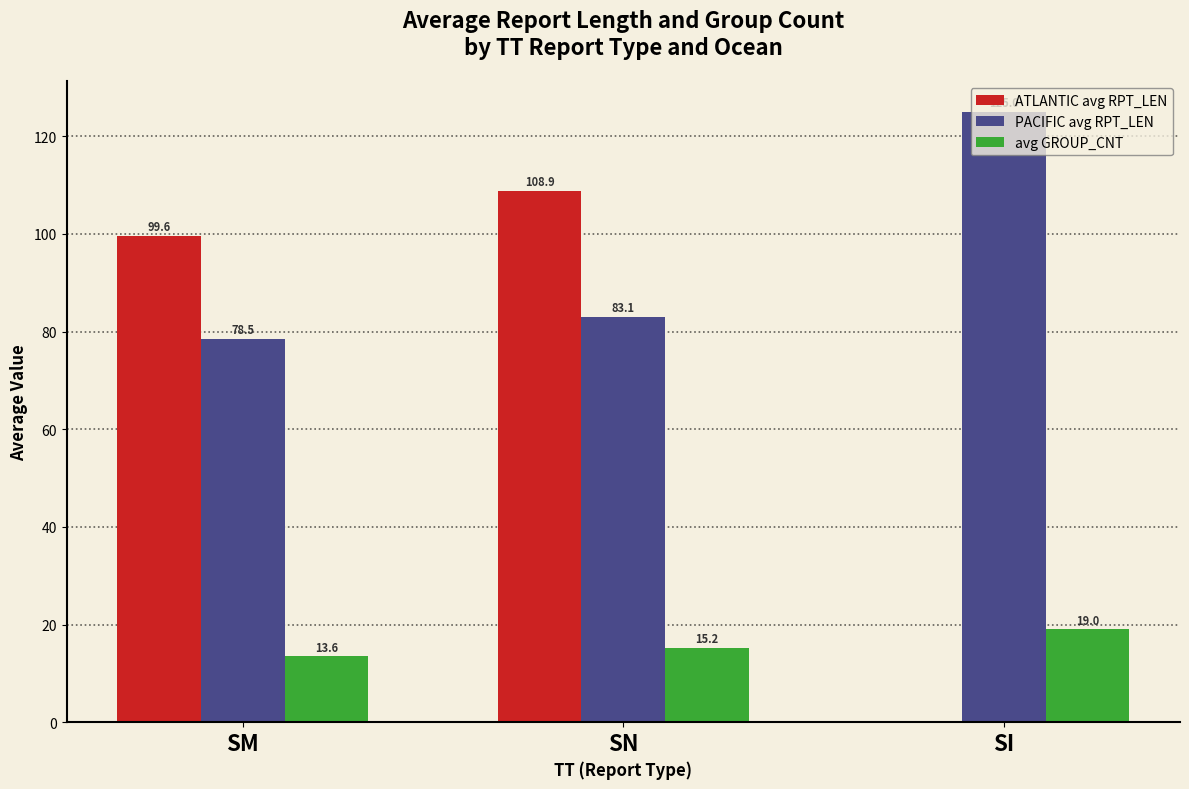

Is it true that PACIFIC avg RPT_LEN equals 47.9 at SN?

False